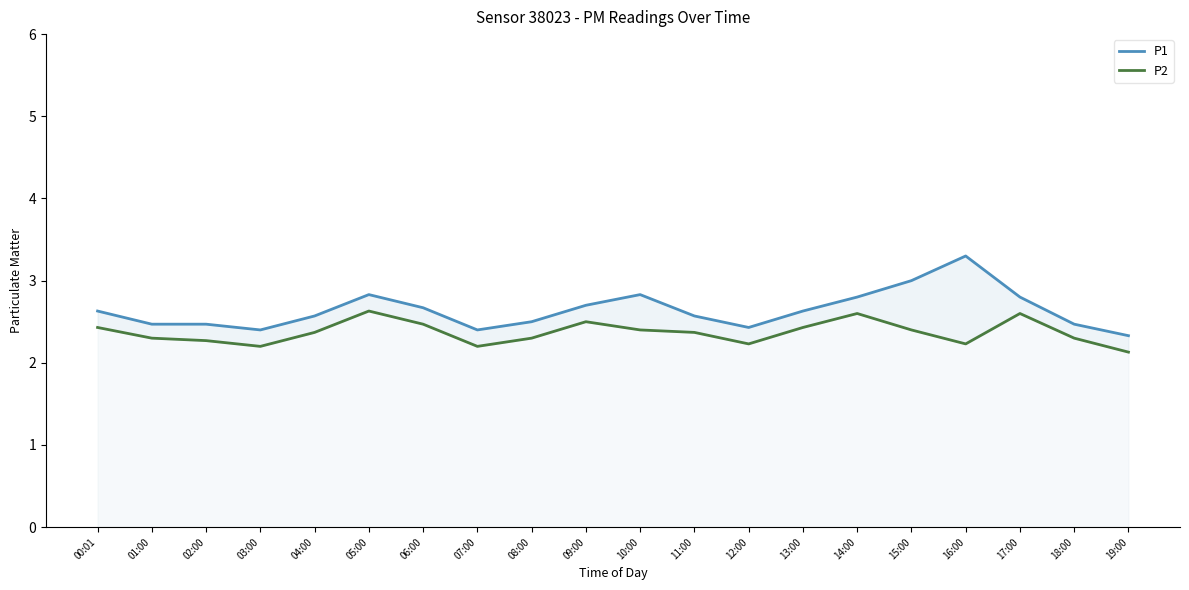

Is it true that P2 equals 3.3 at 09:00?

False